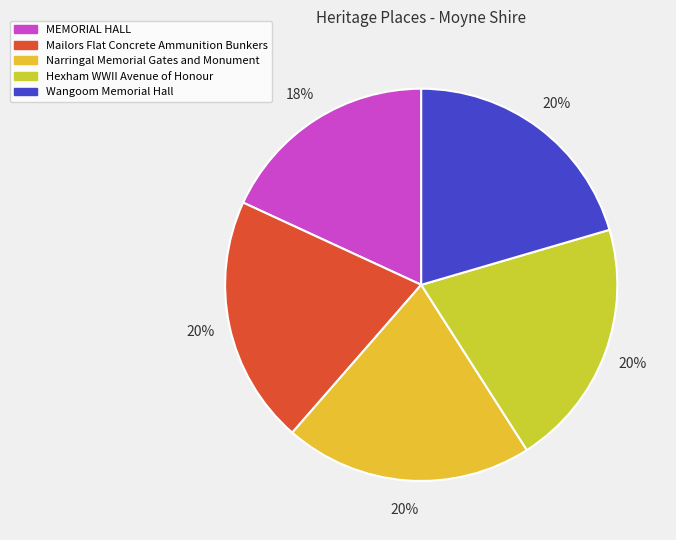

Approximately how many times larger is the value at MEMORIAL HALL compared to Hexham WWII Avenue of Honour?

0.9